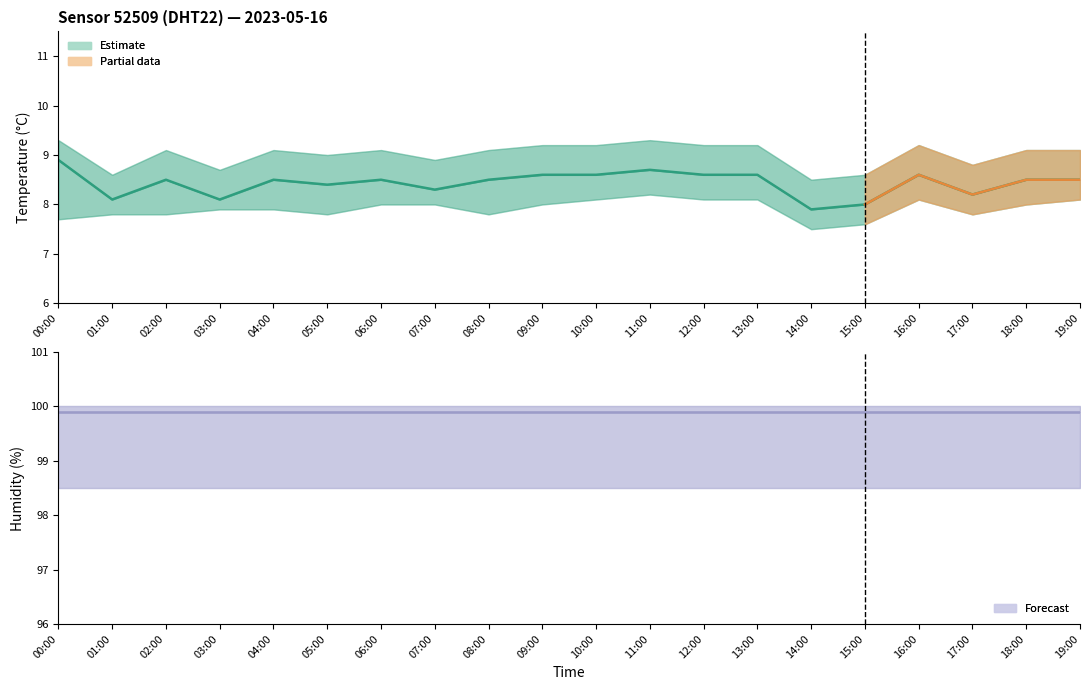

What is the sum of all values?

168.6